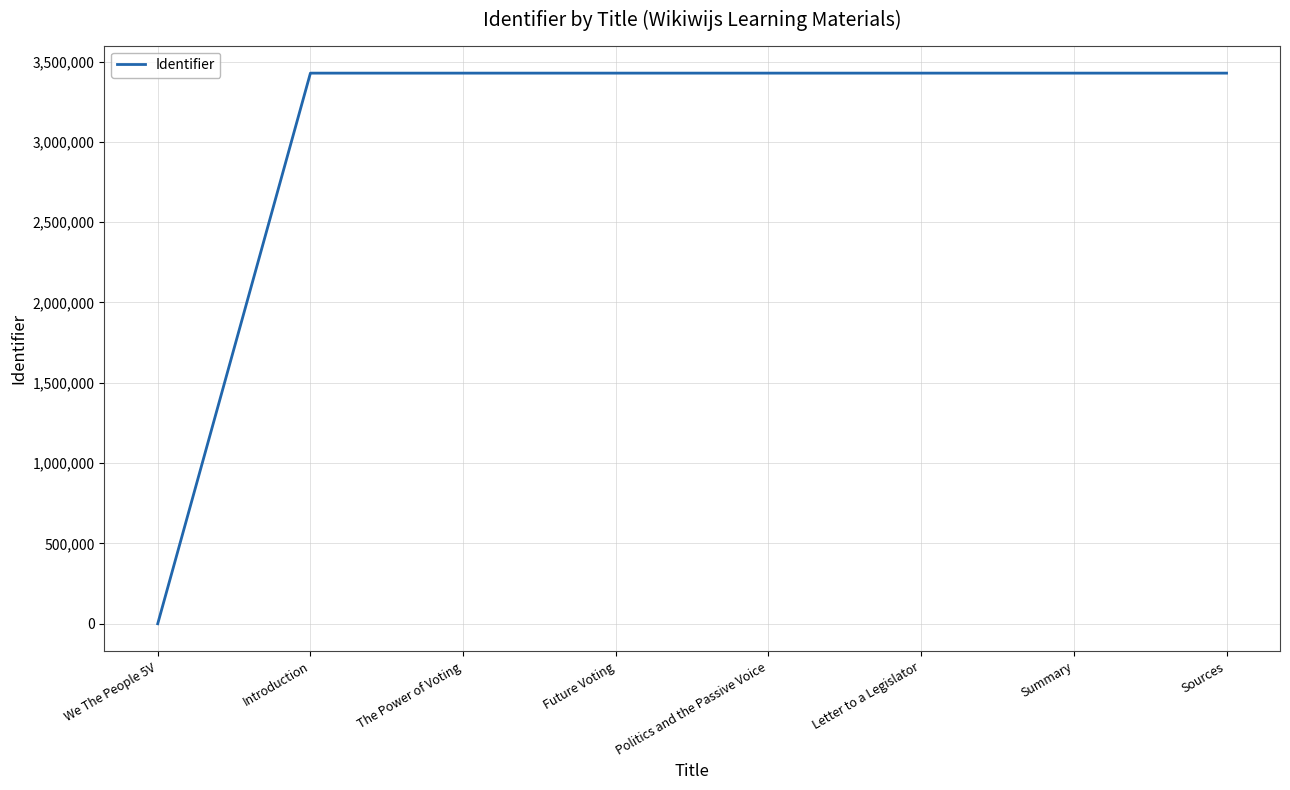

Count the number of data series in this chart.

1